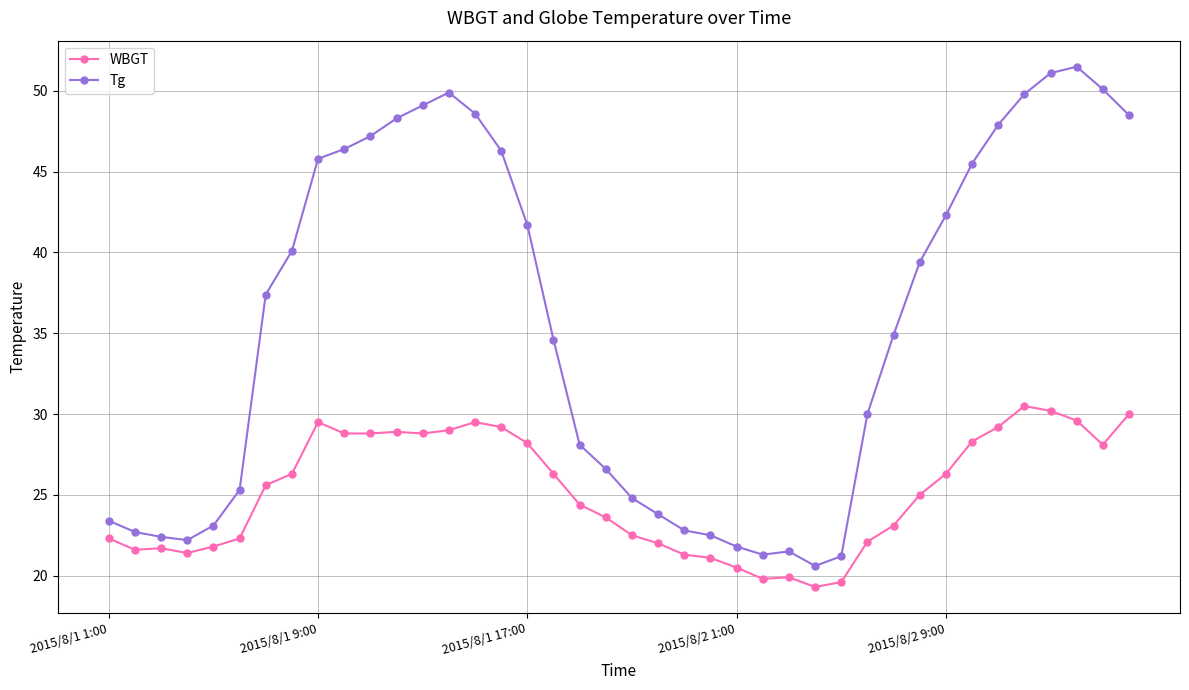

Which series has the widest spread of values?

Tg